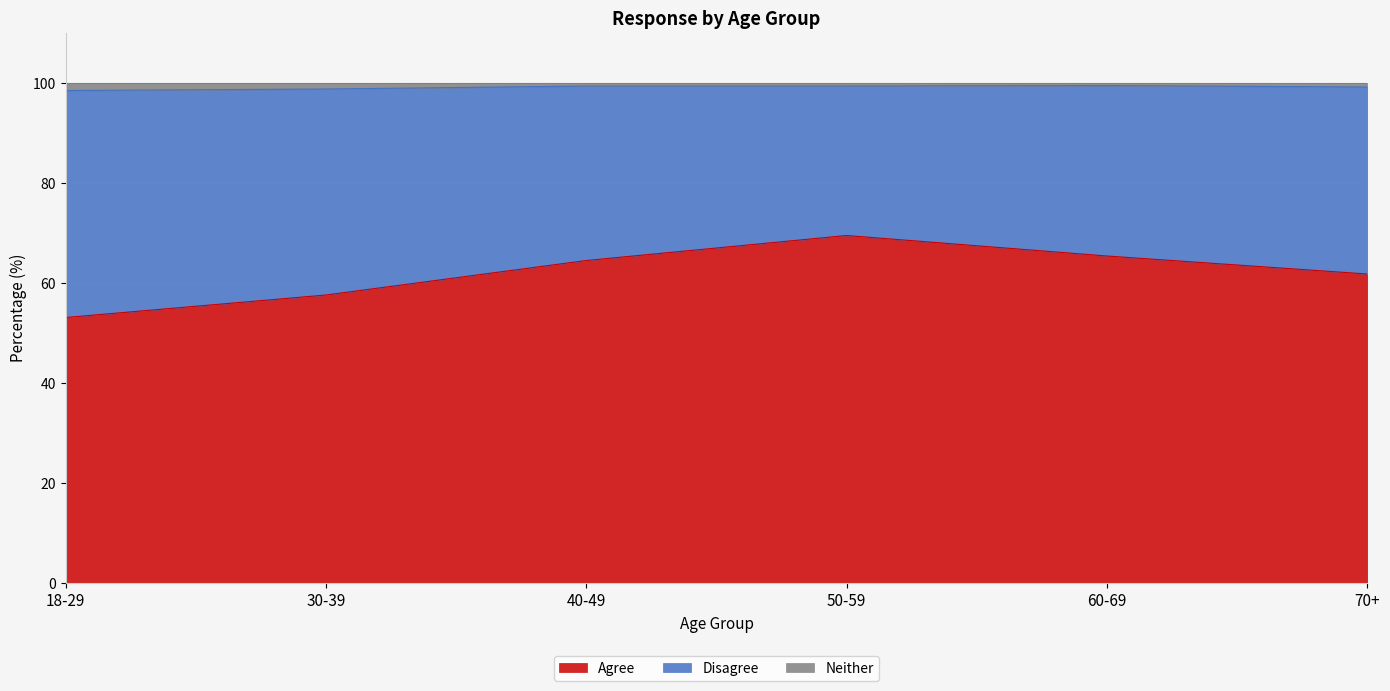

Is it true that Agree equals 53.1 at 18-29?

True